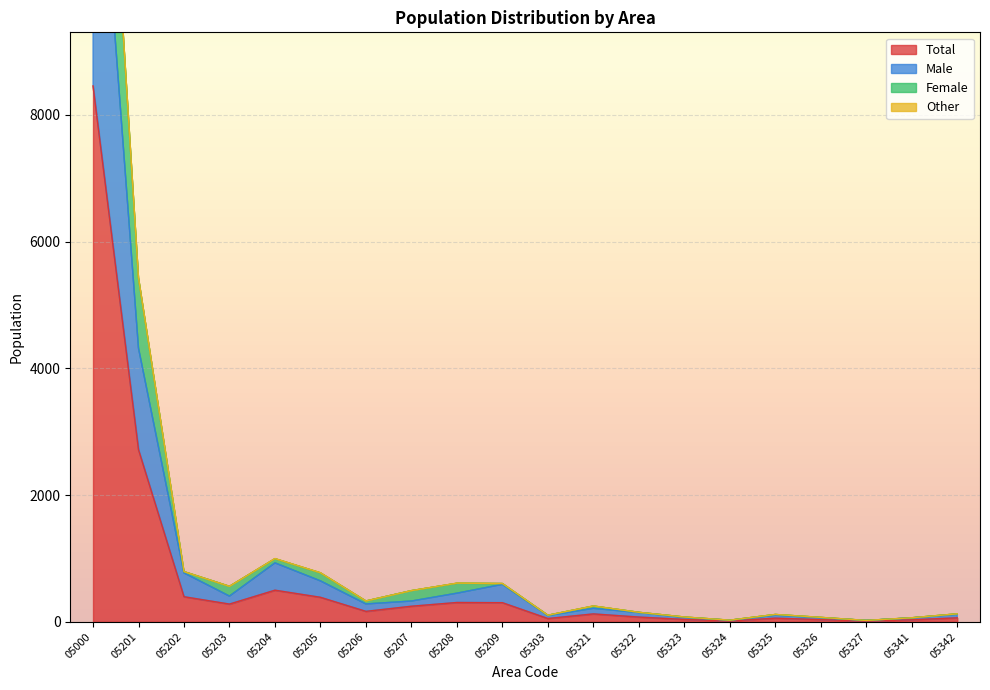

The Total series shows 8 at 05341. True or false?

False